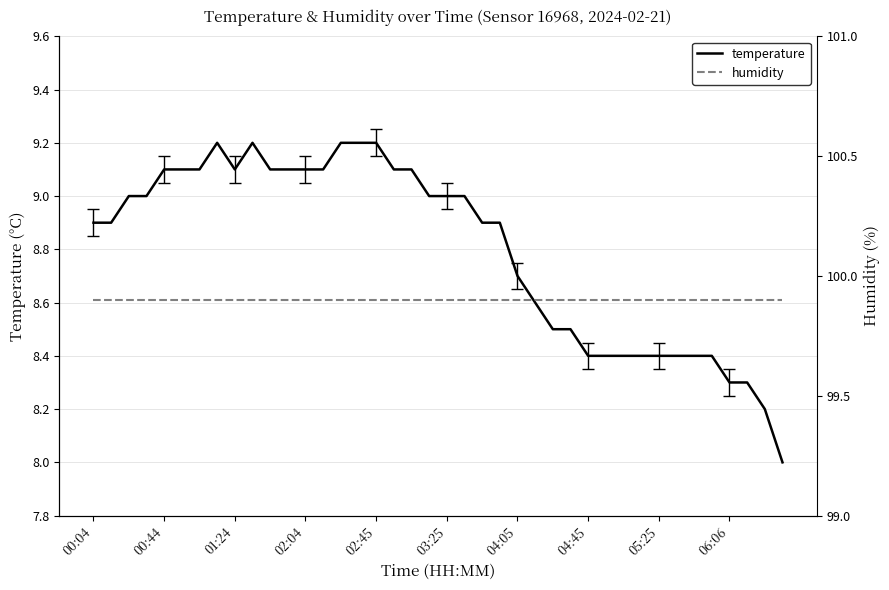

What is the highest value of the temperature series?

9.2